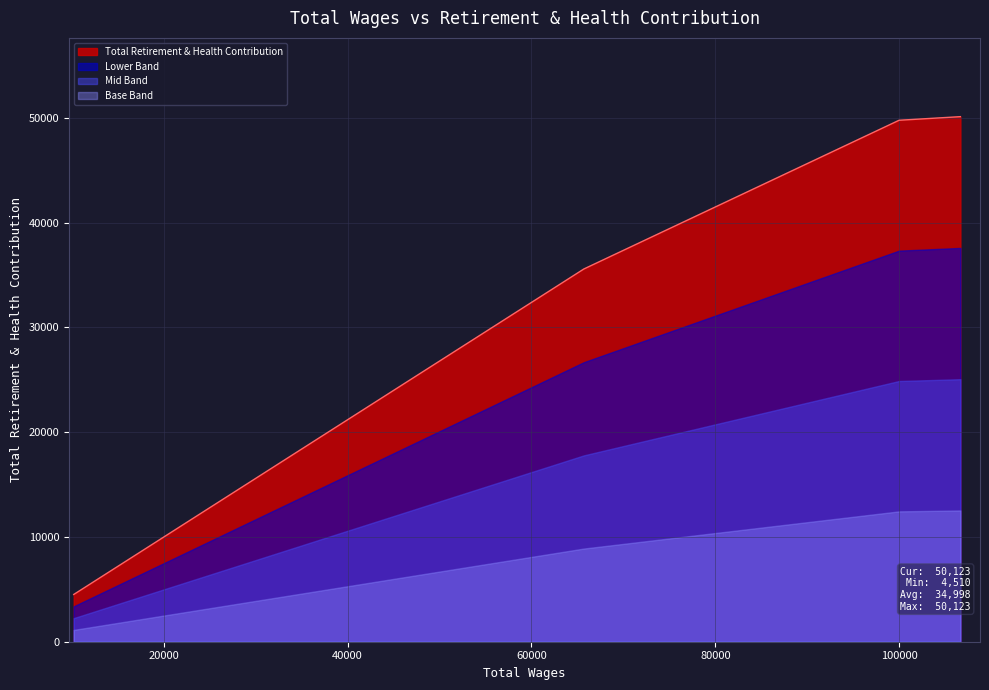

List the series in order of their peak value, highest first.

Total Retirement & Health Contribution, Lower Band, Mid Band, Base Band